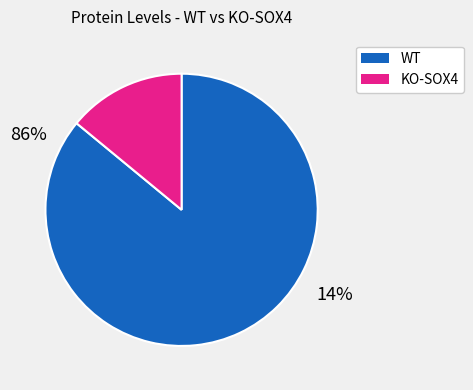

Does any single category account for the majority?

Yes